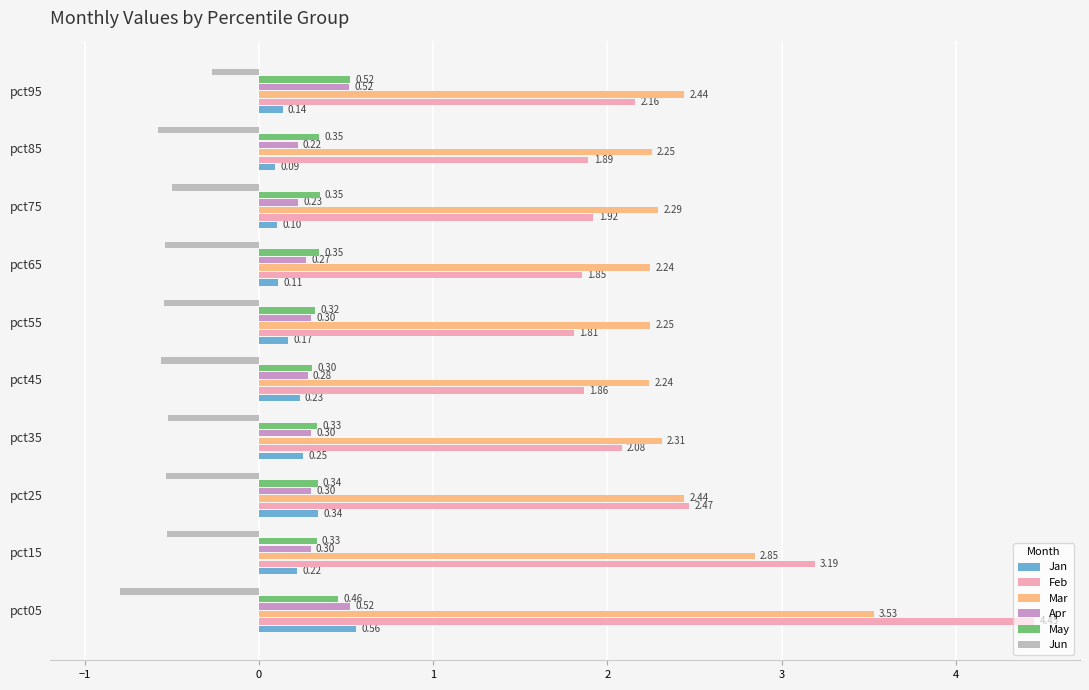

Is the value of Mar at pct45 greater than the value of Jun at pct75?

Yes